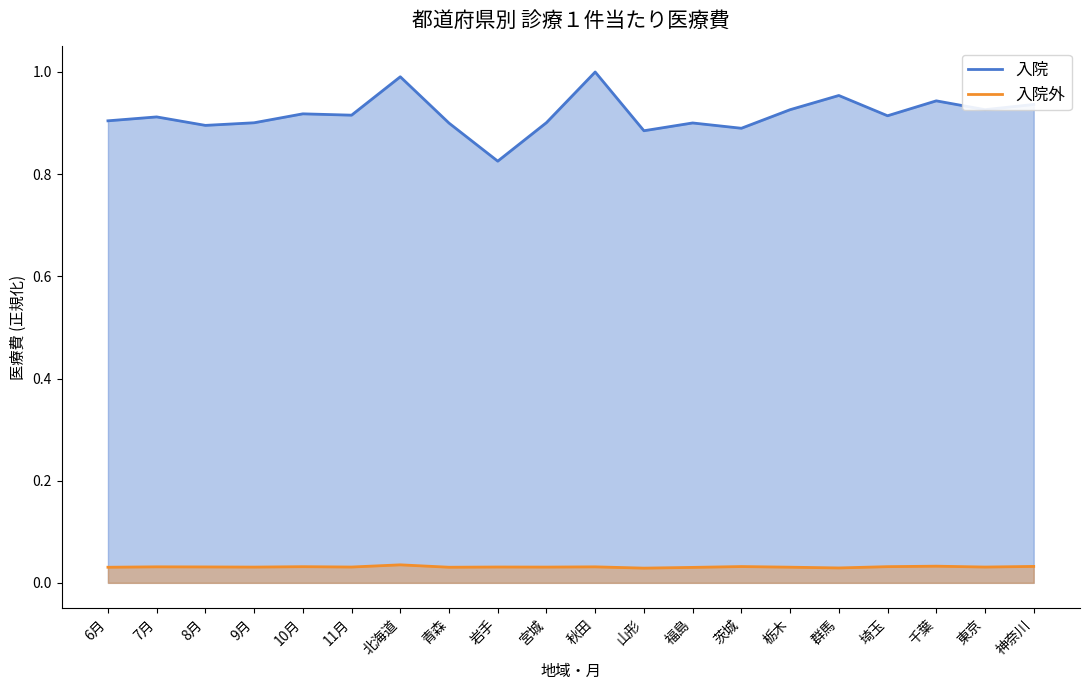

At how many categories does at least one series exceed 0?

20